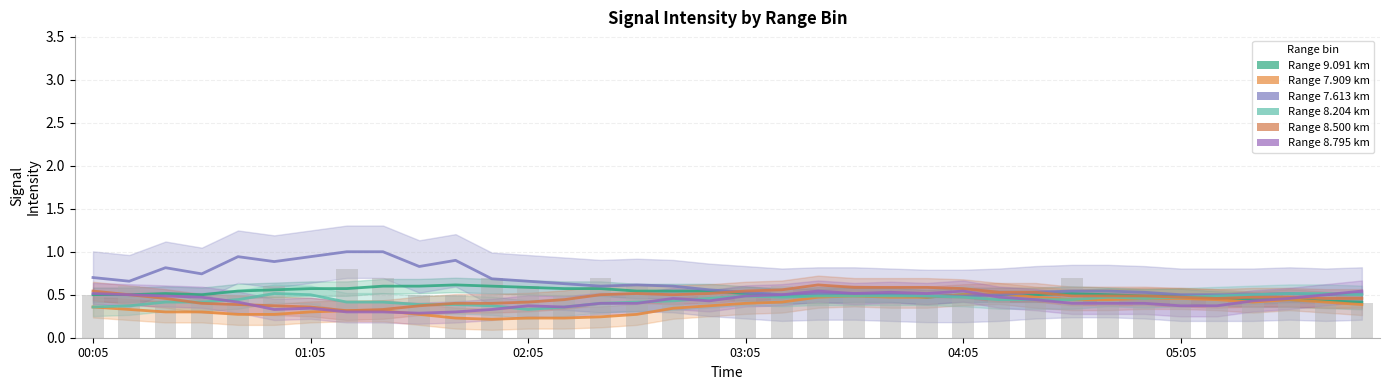

True or false: Range 8.795 km has a value of 0.5 at 00:05.

True